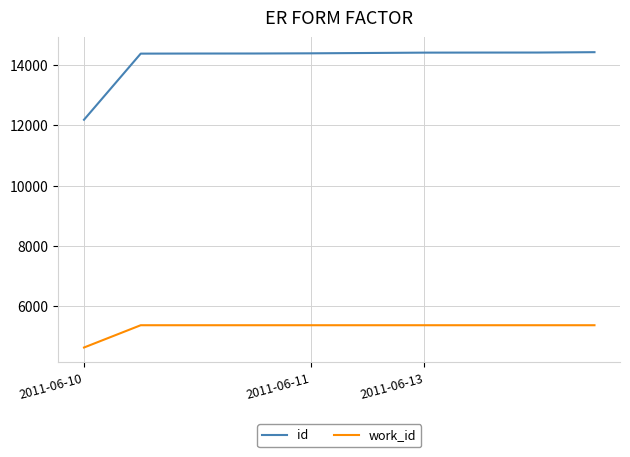

Does the chart have visible grid lines?

Yes